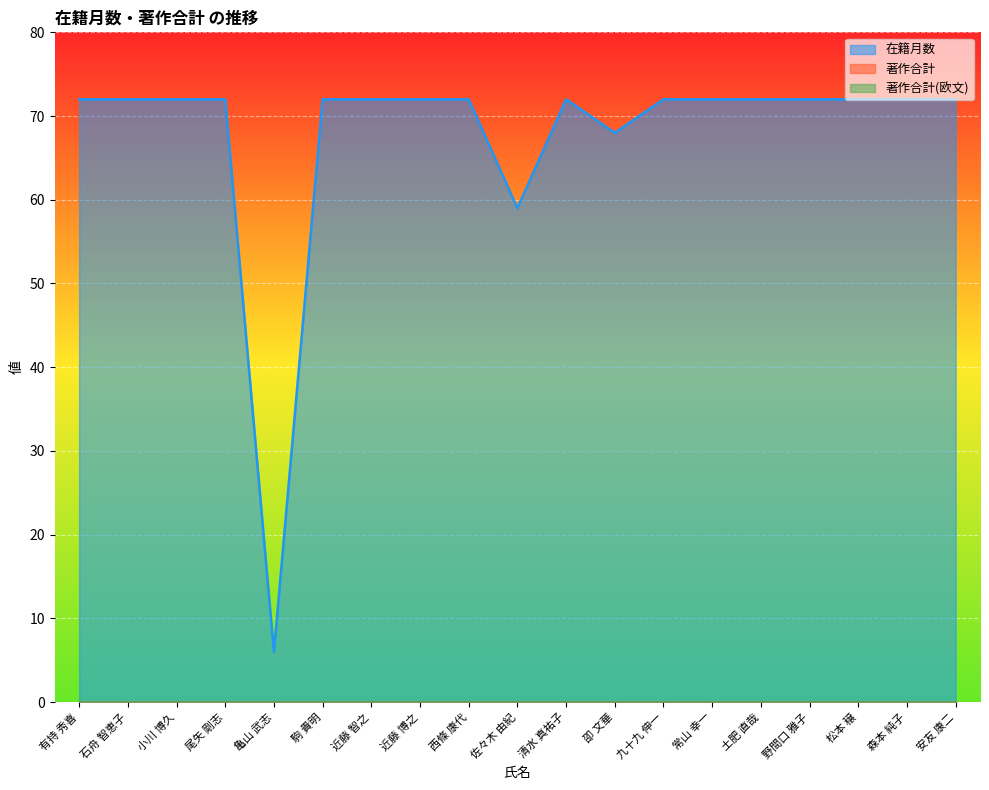

How many lines are shown in the chart?

3